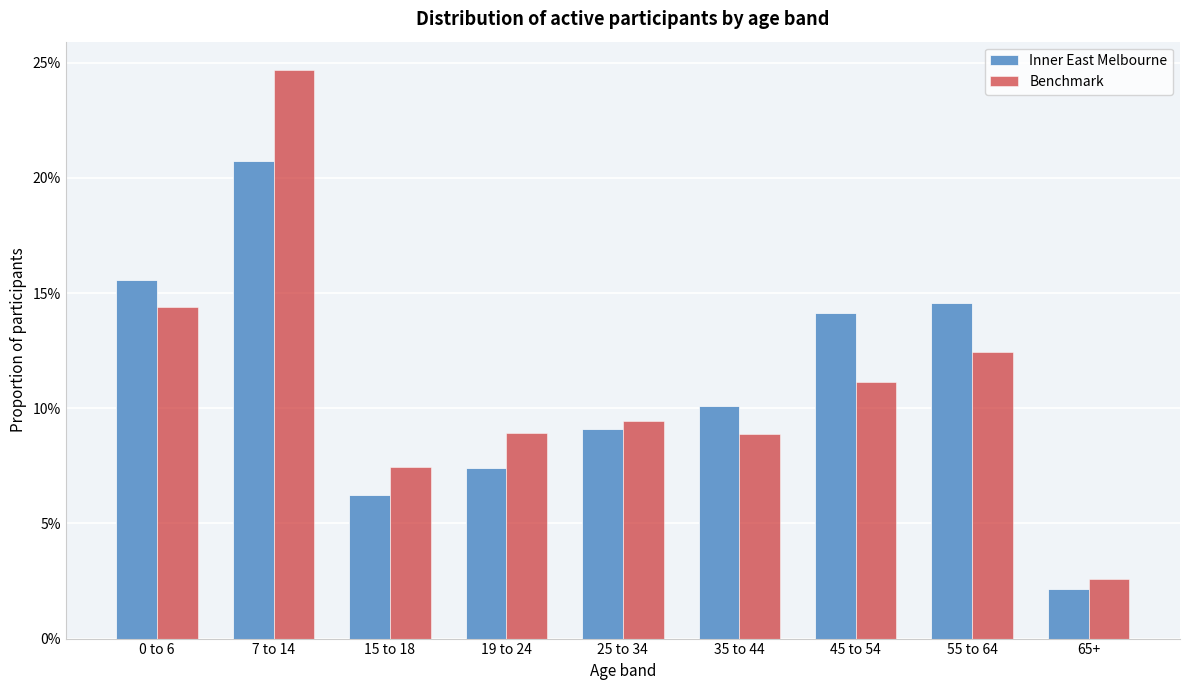

What are all the series names shown in the legend?

Inner East Melbourne, Benchmark